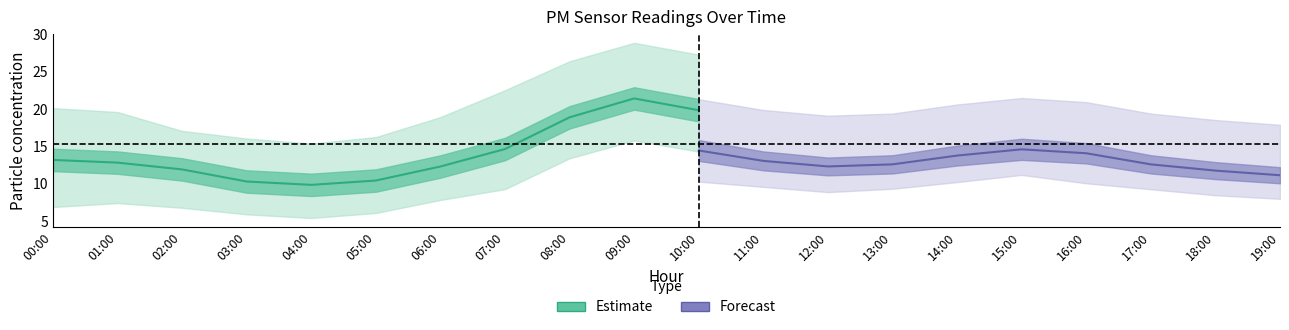

The P2 series shows 1.1 at 12:00. True or false?

False